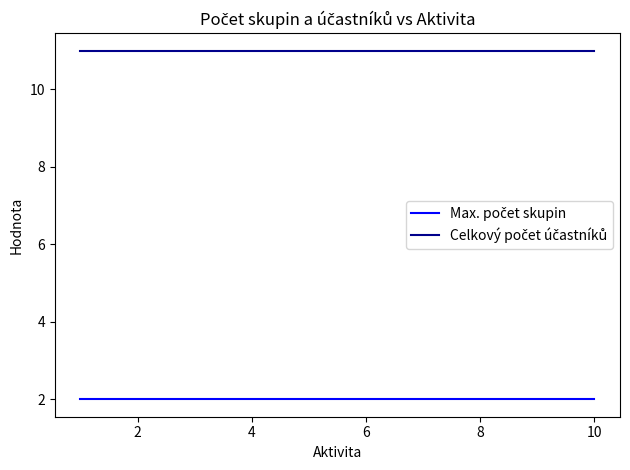

What is the greatest value displayed?

11